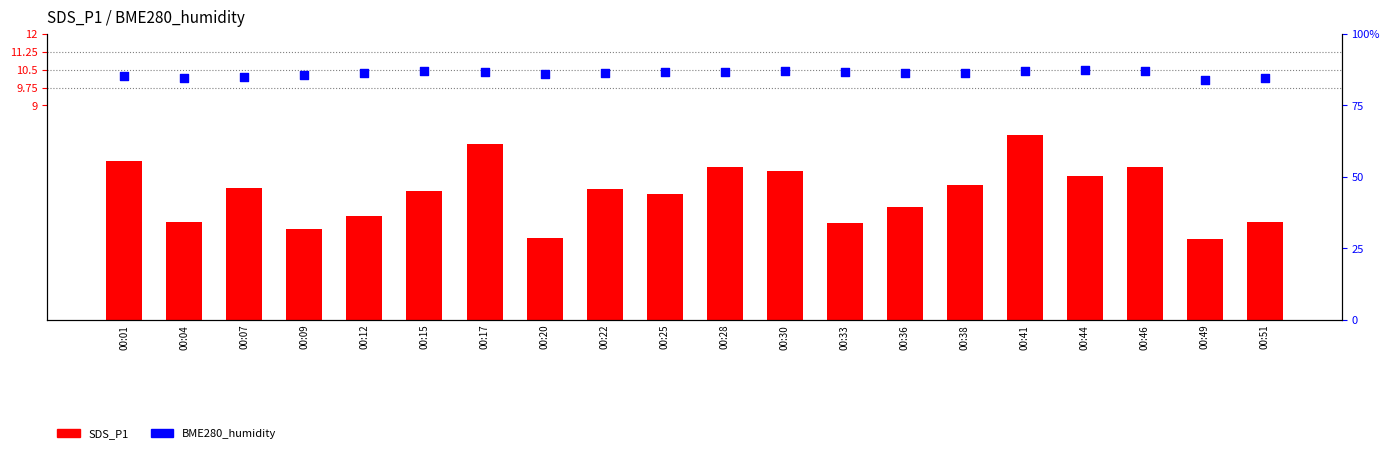

Which series reaches the maximum Y coordinate?

BME280_humidity